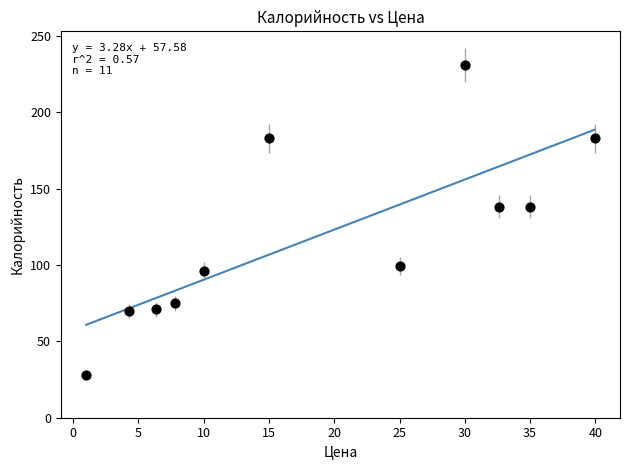

What is the range of X values (max minus min)?

38.9